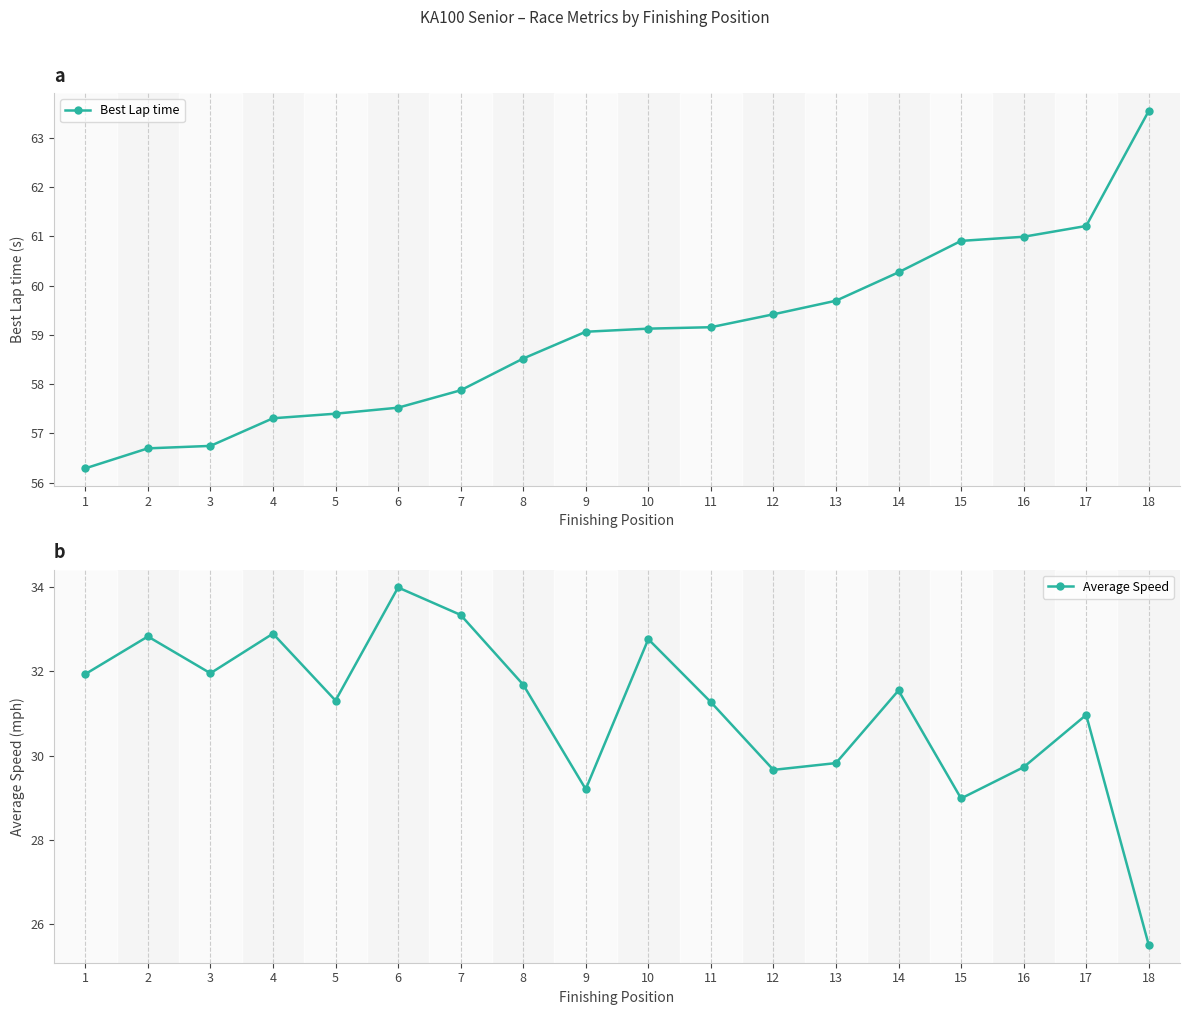

True or false: Best Lap time has a value of 26.4 at 1.

False